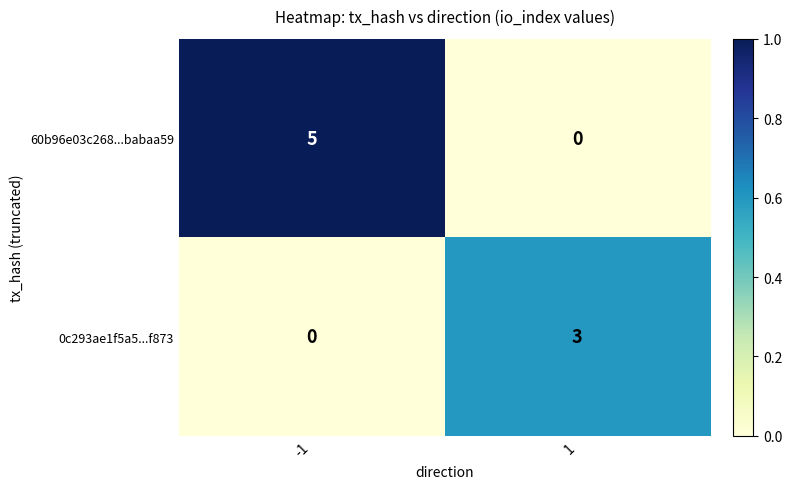

List the series in order of their overall mean, lowest first.

0c293ae1f5a5...f873, 60b96e03c268...babaa59